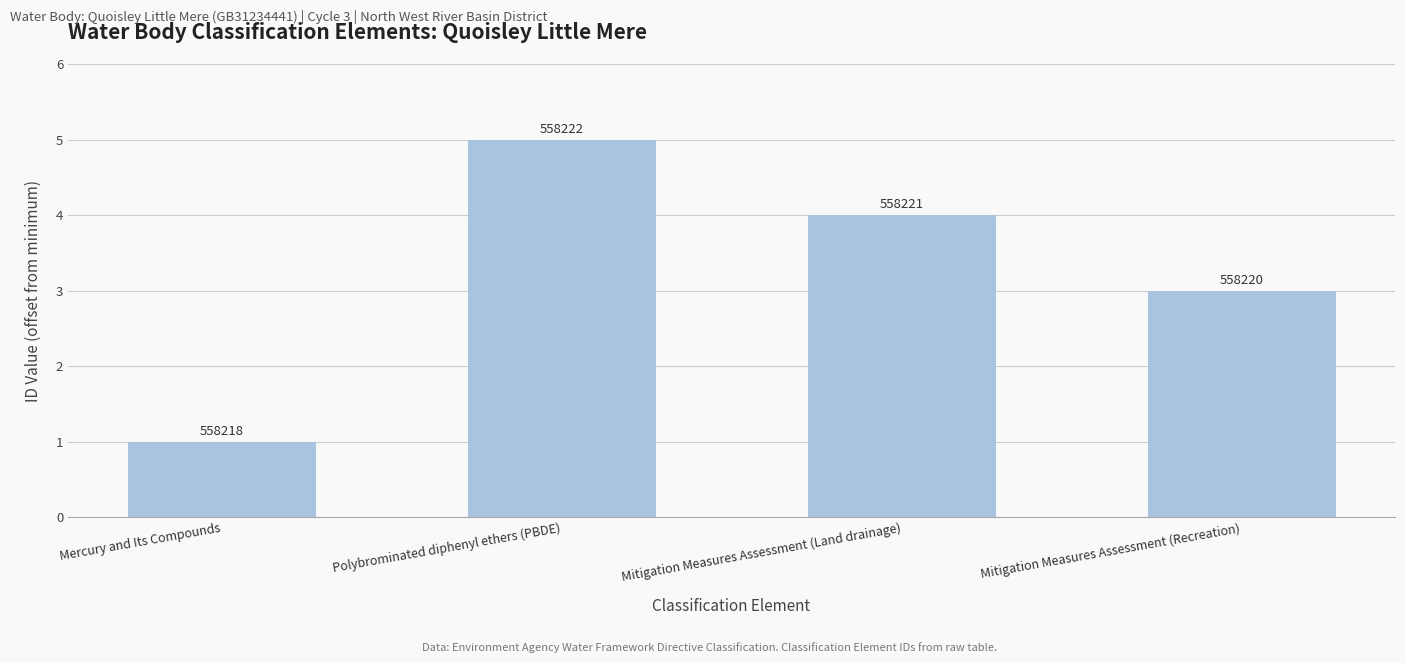

Reading left to right, what are all the values shown in this chart?

Mercury and Its Compounds=1	Polybrominated diphenyl ethers (PBDE)=5	Mitigation Measures Assessment (Land drainage)=4	Mitigation Measures Assessment (Recreation)=3